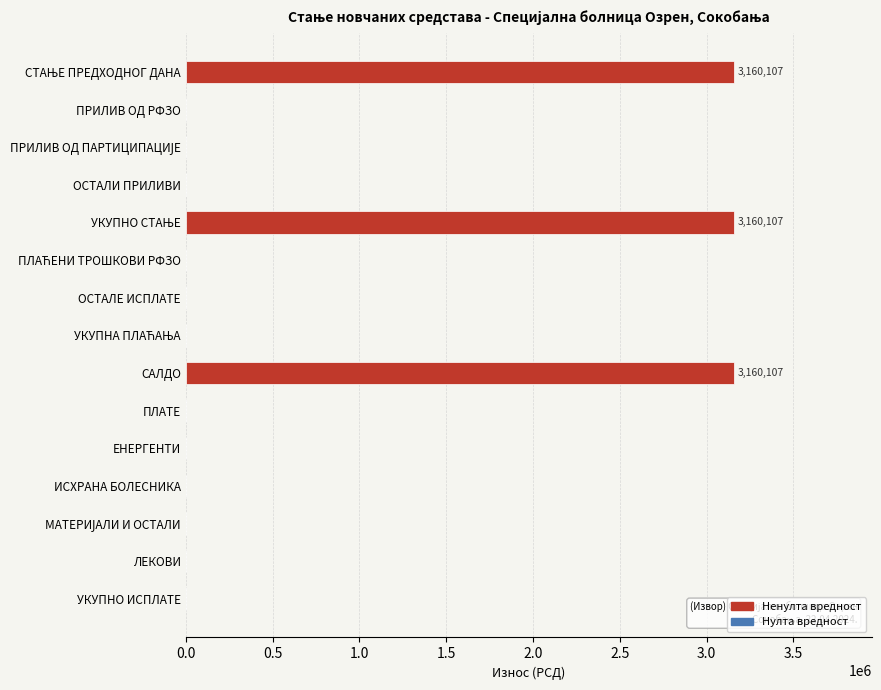

The chart shows a value of 1017168.0 at ОСТАЛЕ ИСПЛАТЕ. True or false?

False